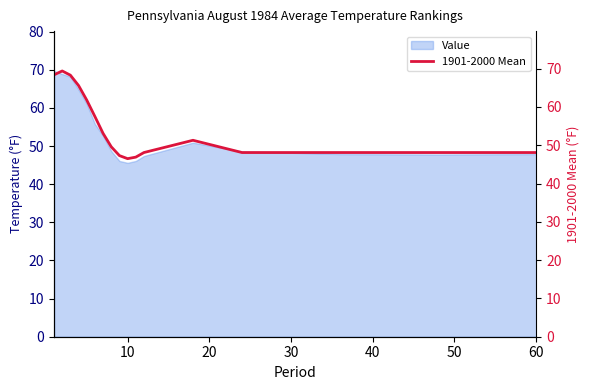

How many interior local peaks (higher than both neighbors) does the data have?

2